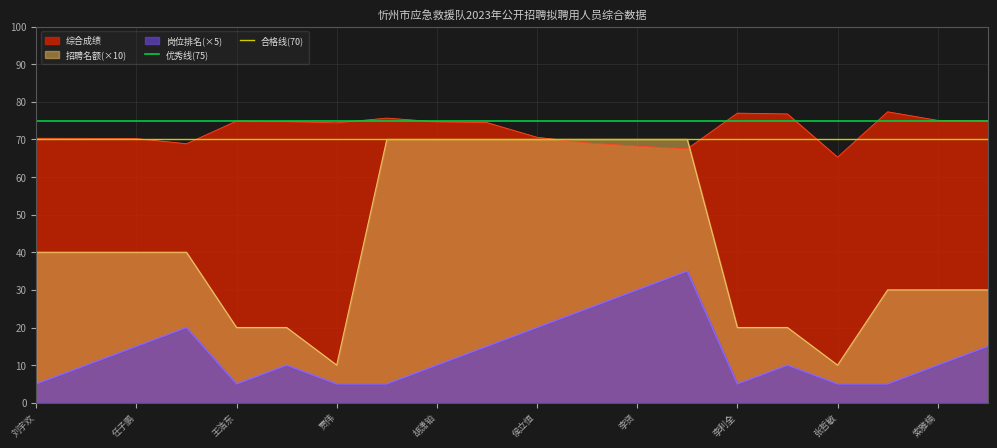

True or false: 岗位排名(×5) and 招聘名额(×10) intersect in this chart.

False